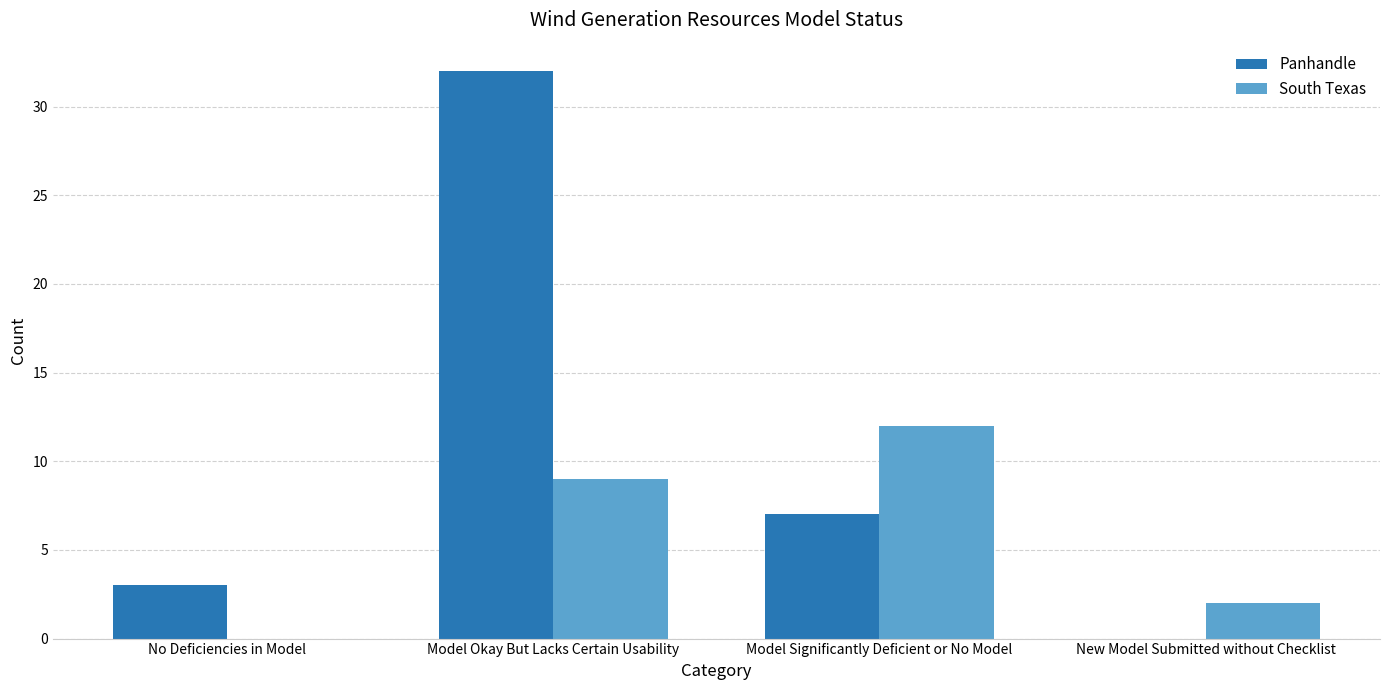

Which series changed the most between Model Okay But Lacks Certain Usability and Model Significantly Deficient or No Model?

Panhandle